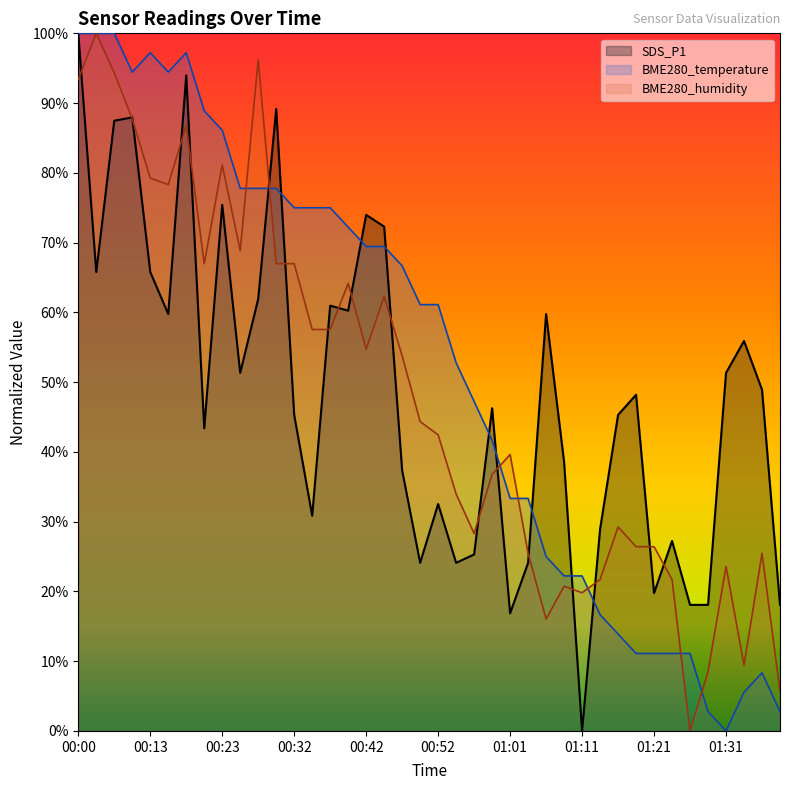

Which series ends up on top after the final intersection of BME280_humidity and SDS_P1?

SDS_P1